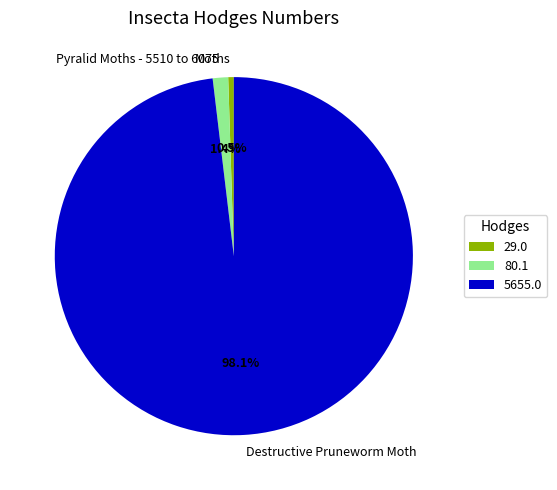

Combined, do Moths and Destructive Pruneworm Moth account for over 50%?

Yes